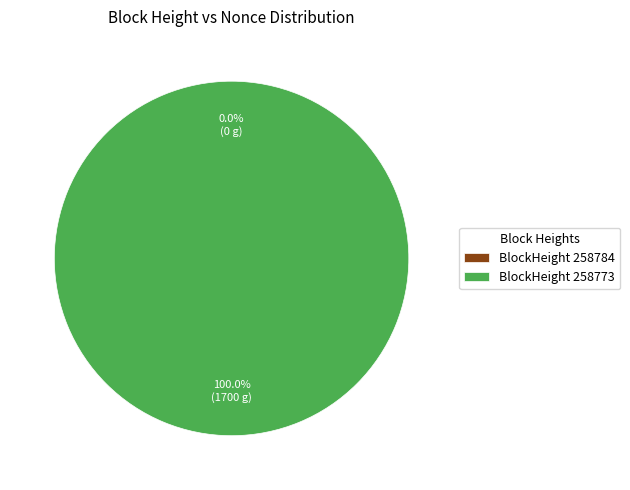

Does any single category account for the majority?

Yes